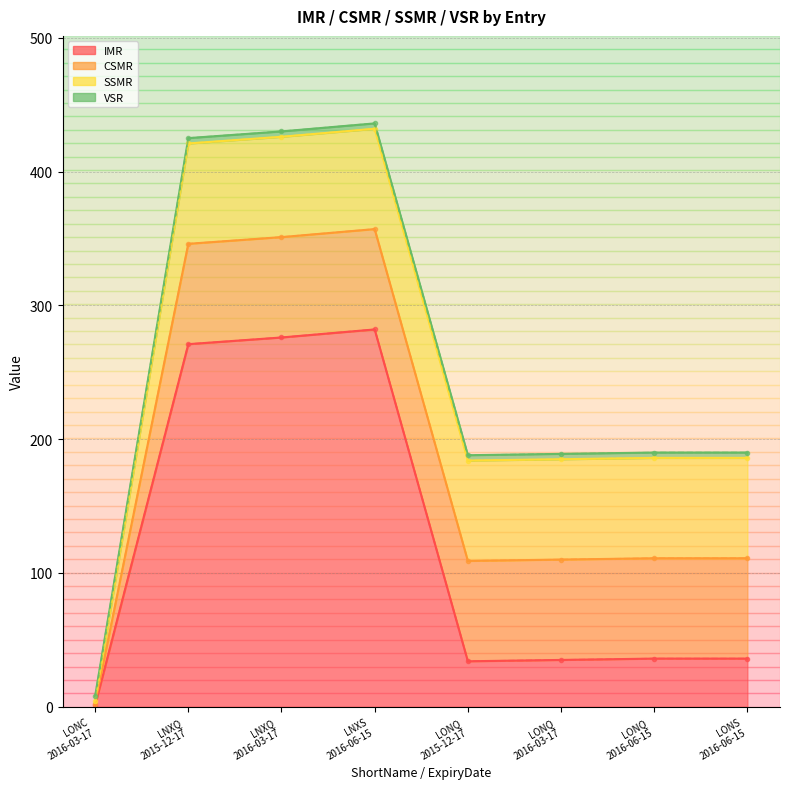

What is the average value of the IMR series?

121